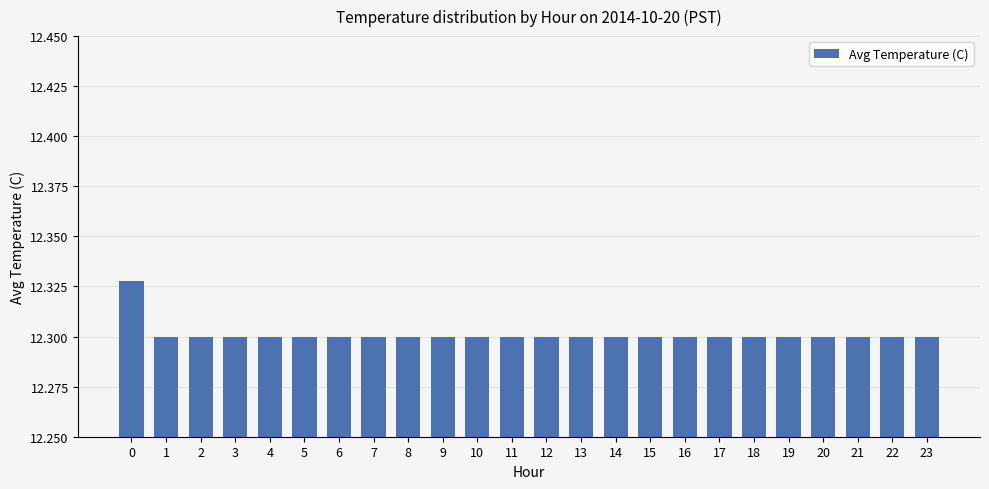

What is the sum of the values at 0 and 21?

24.6